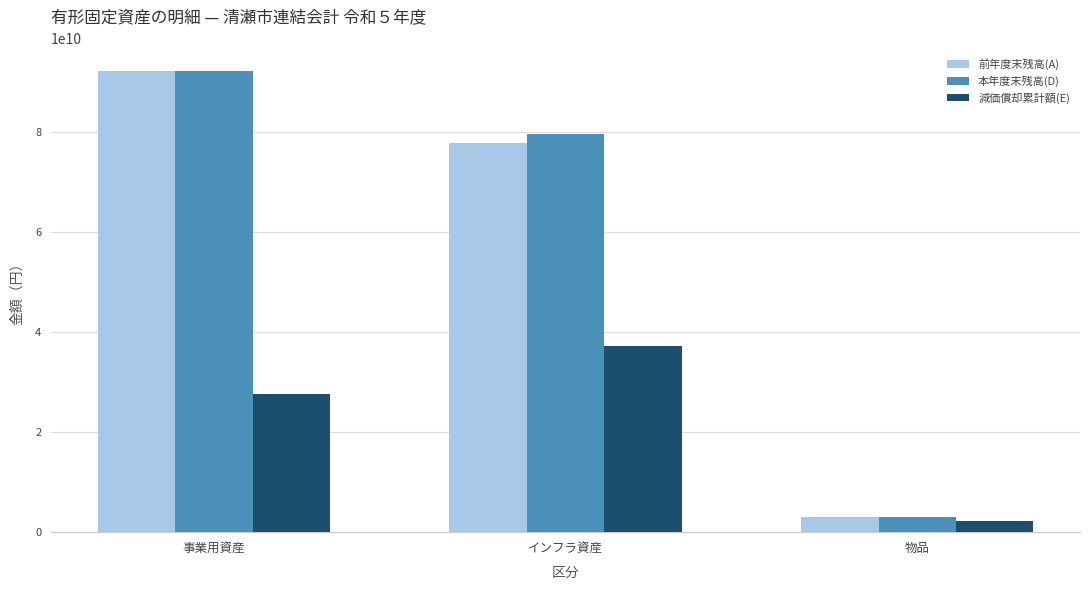

Reading left to right, transcribe all the data shown in this chart.

前年度末残高(A): 92117493664	77847640856	2983160864
本年度末残高(D): 92193430800	79633367792	2985505274
減価償却累計額(E): 27526469887	37201804707	2203841795